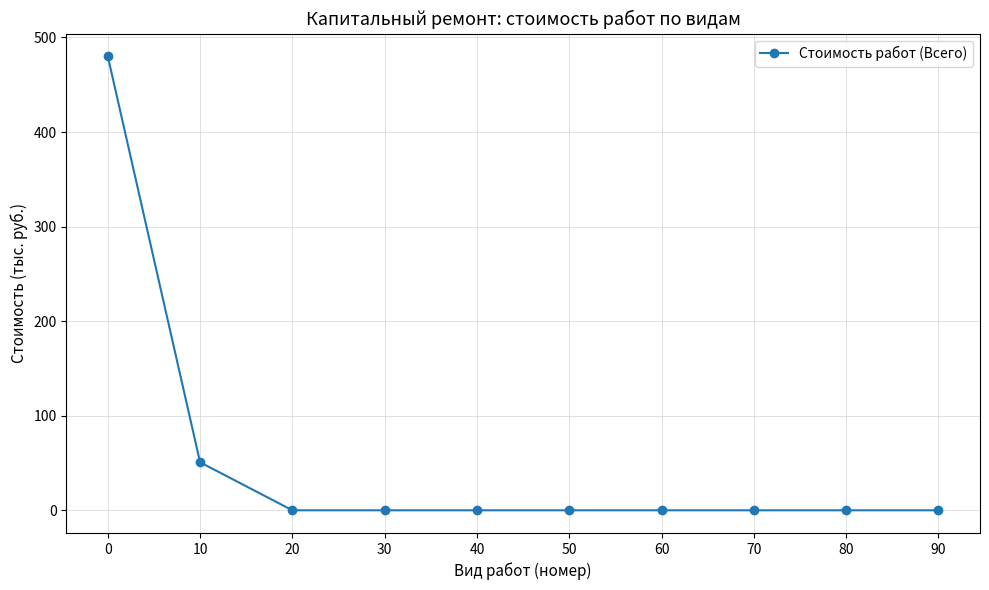

The chart shows a value of 0.0 at 20. True or false?

True